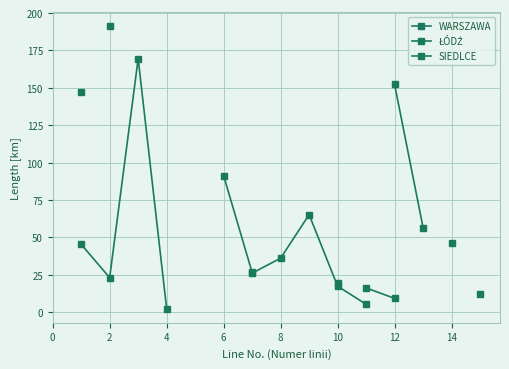

What are all the series names shown in the legend?

WARSZAWA, ŁÓDŹ, SIEDLCE